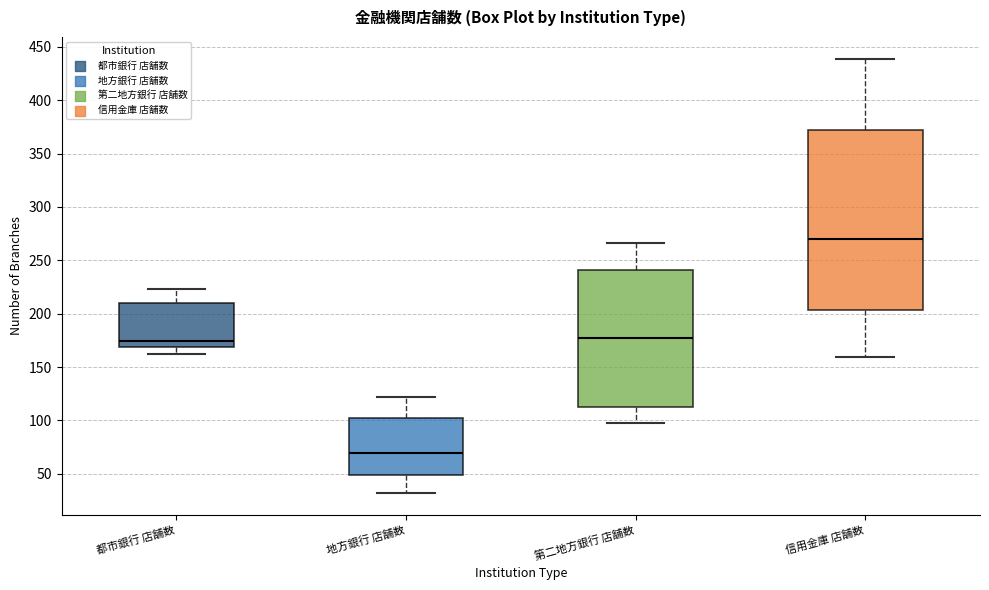

Reading left to right, transcribe this box plot: for each box, give where its median line is, the range the box spans, and where its two whiskers end, as read against the y-axis. The values are not printed on the chart, so give them approximately, as read against the axis.

都市銀行 店舗数: median 175, box 170 to 210, whiskers 160 to 225
地方銀行 店舗数: median 70, box 50 to 100, whiskers 30 to 120
第二地方銀行 店舗数: median 175, box 115 to 240, whiskers 100 to 265
信用金庫 店舗数: median 270, box 205 to 370, whiskers 160 to 440